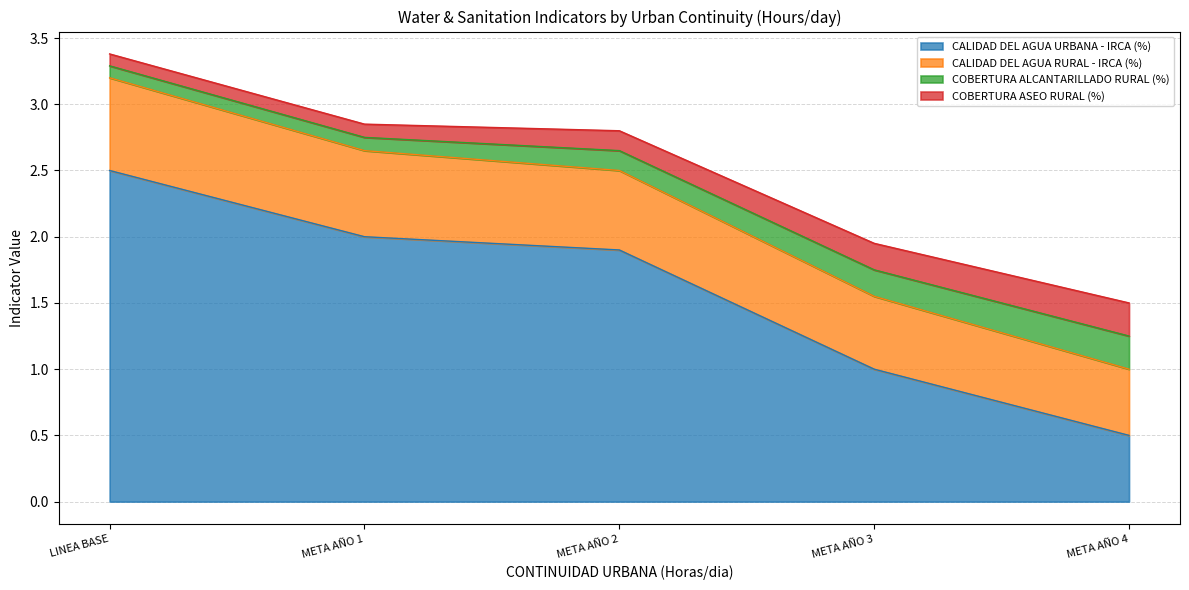

Is the value of COBERTURA ALCANTARILLADO RURAL (%) at LINEA BASE greater than the value of CALIDAD DEL AGUA RURAL - IRCA (%) at LINEA BASE?

No